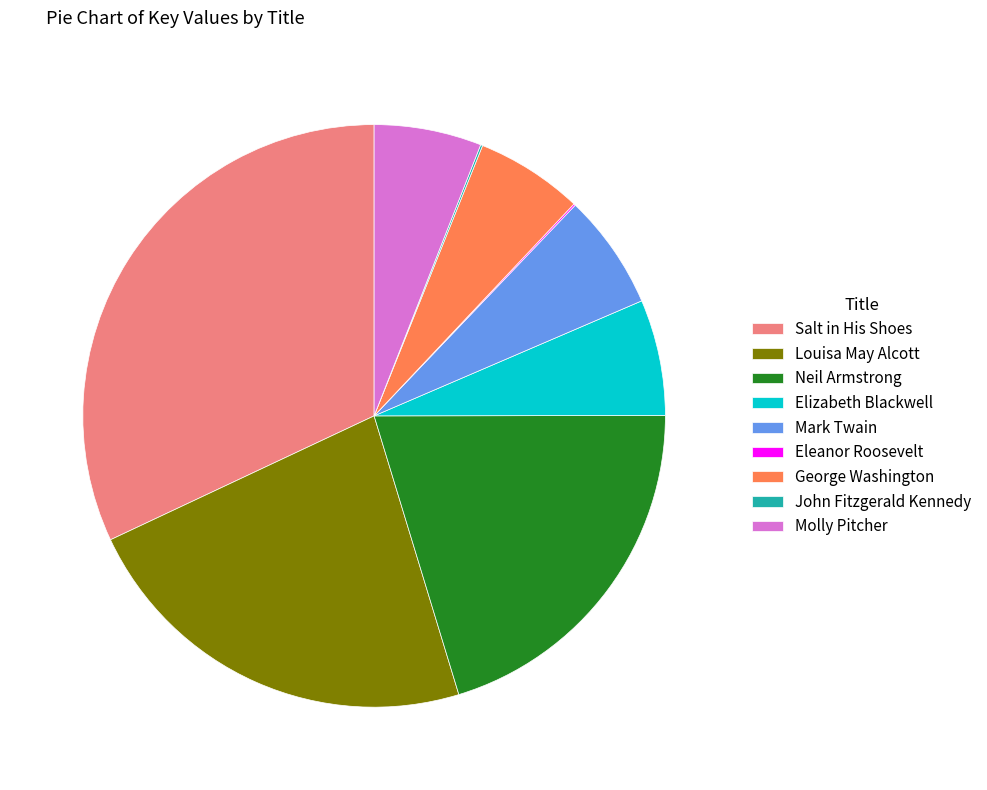

Between Elizabeth Blackwell and Neil Armstrong, which is larger?

Neil Armstrong